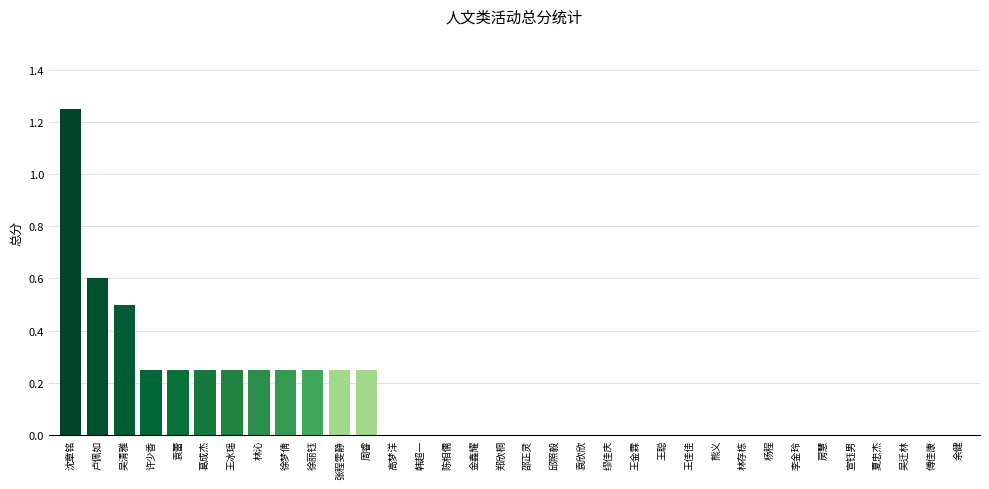

What is the sum of all values?

4.6